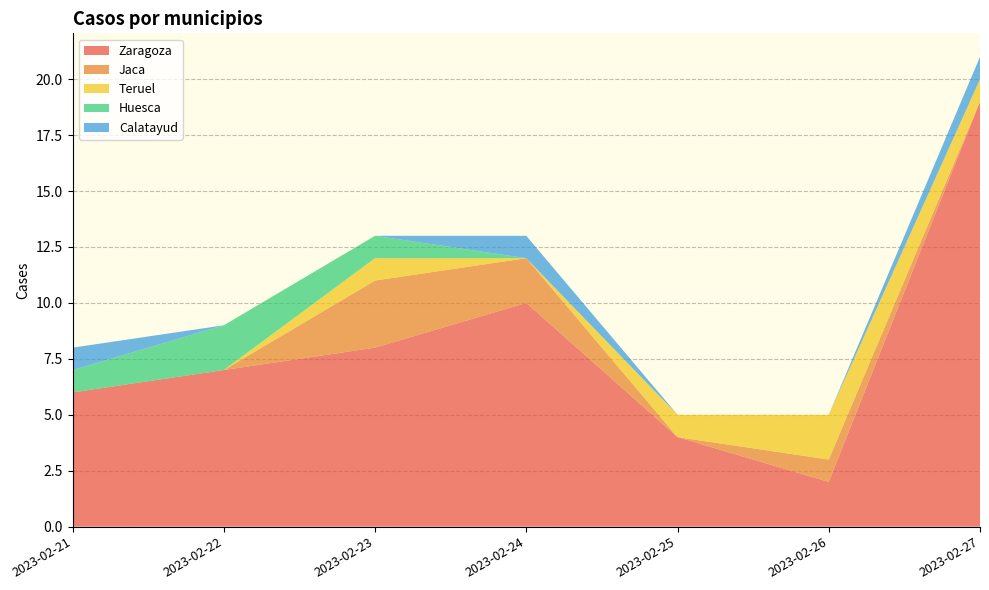

Reading left to right, list all the values displayed in this chart.

Zaragoza: 6	7	8	10	4	2	19
Jaca: 0	0	3	2	0	1	0
Teruel: 0	0	1	0	1	2	1
Huesca: 1	2	1	0	0	0	0
Calatayud: 1	0	0	1	0	0	1